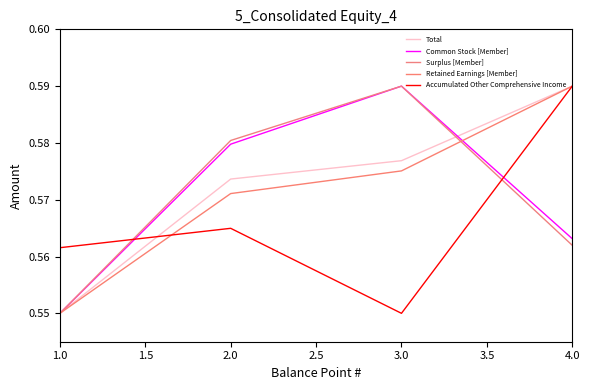

Which series changed the most between 1.0 and 2.0?

Surplus [Member]